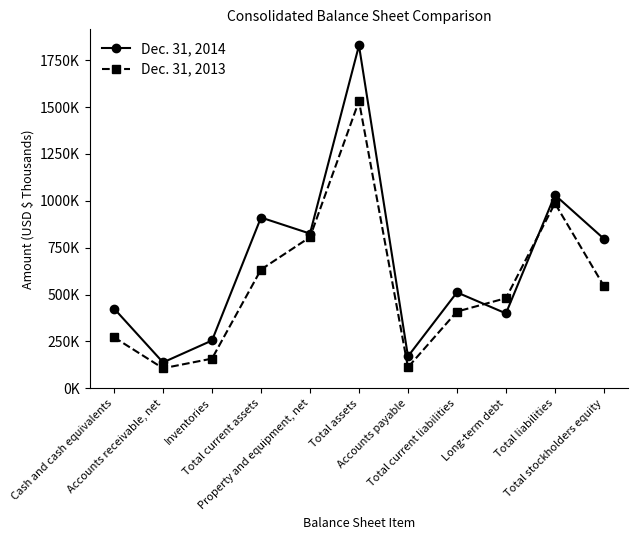

What is the maximum value shown in the chart?

1828557